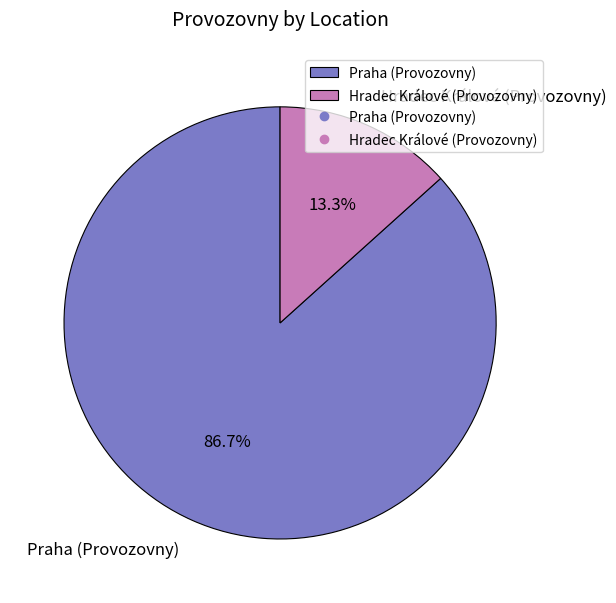

To the nearest percent, what portion does Praha (Provozovny) represent?

87%